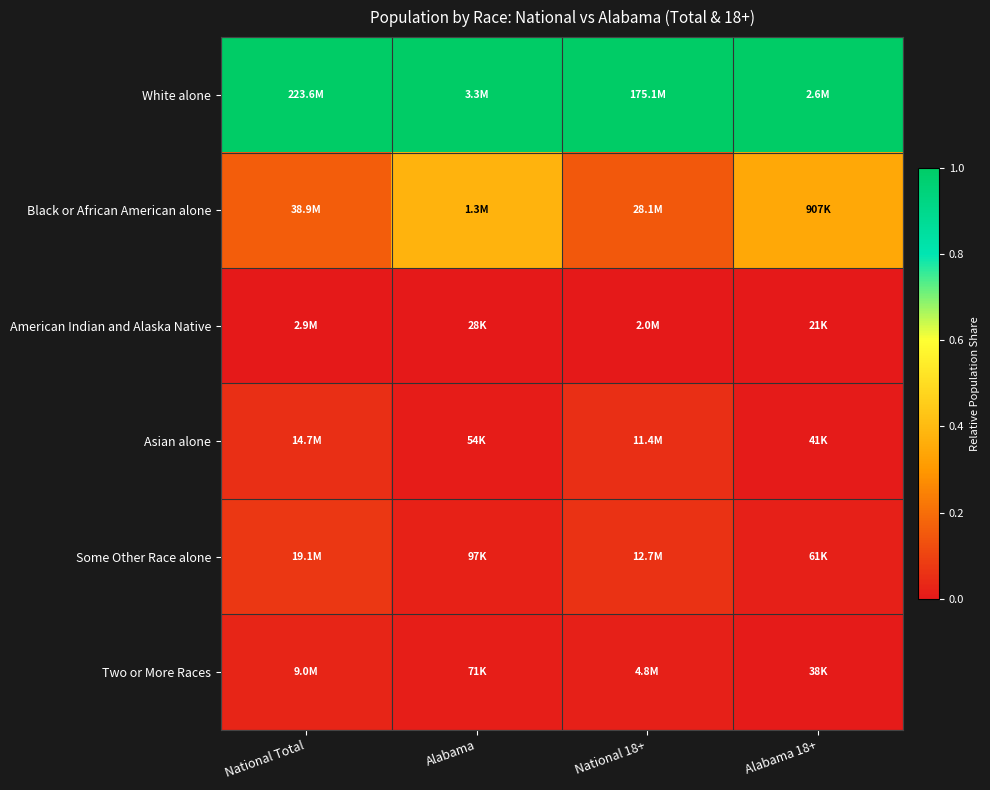

Reading right to left, what are all the values shown in this chart?

White alone: Alabama 18+=1.0	National 18+=1.0	Alabama=1.0	National Total=1.0
Black or African American alone: Alabama 18+=0.3	National 18+=0.2	Alabama=0.4	National Total=0.2
American Indian and Alaska Native: Alabama 18+=0.0	National 18+=0.0	Alabama=0.0	National Total=0.0
Asian alone: Alabama 18+=0.0	National 18+=0.1	Alabama=0.0	National Total=0.1
Some Other Race alone: Alabama 18+=0.0	National 18+=0.1	Alabama=0.0	National Total=0.1
Two or More Races: Alabama 18+=0.0	National 18+=0.0	Alabama=0.0	National Total=0.0